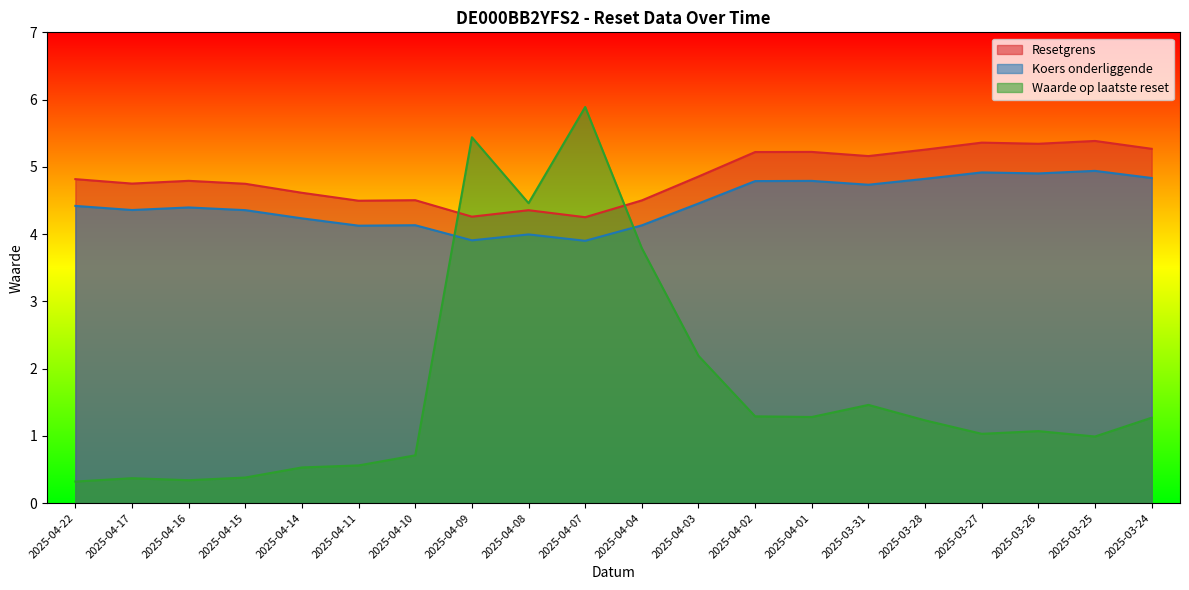

At which category does Koers onderliggende reach its first local peak?

2025-04-16